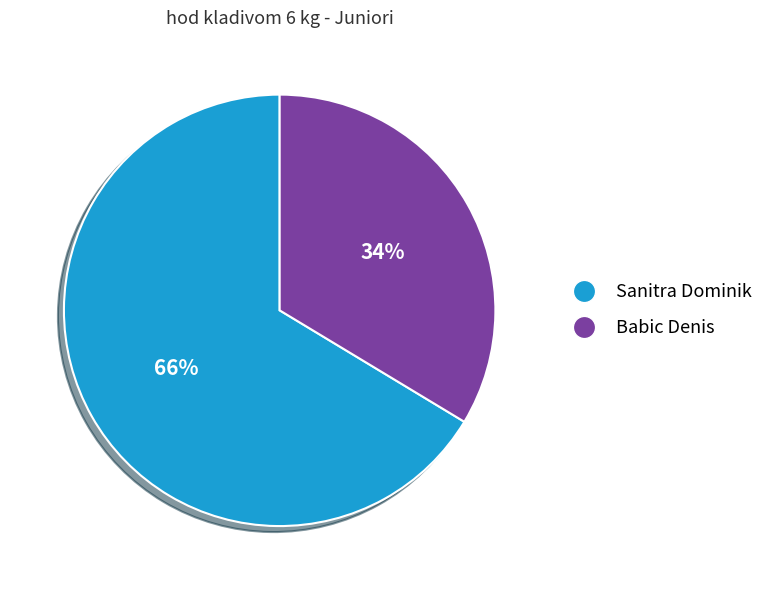

To the nearest percent, what is the average slice percentage?

50%